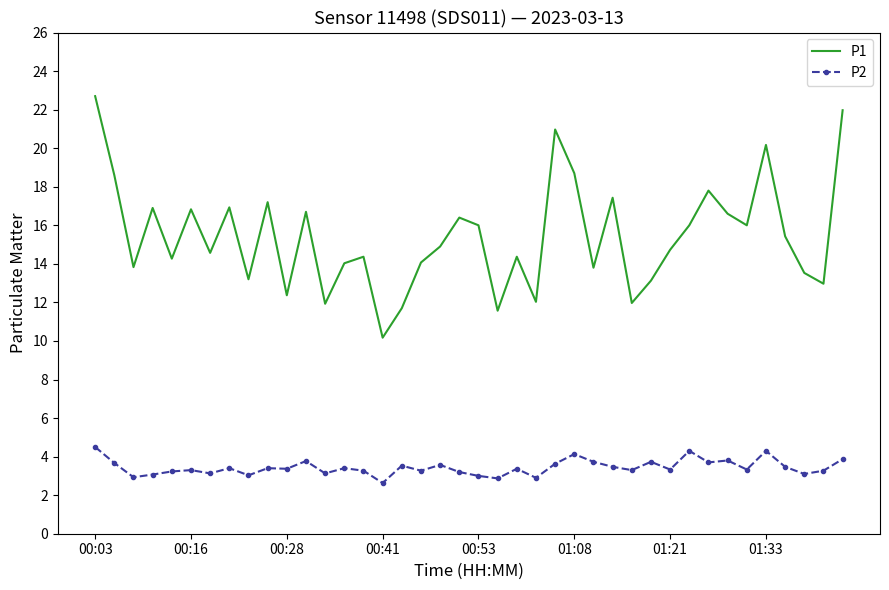

Which series has the largest total across all categories?

P1